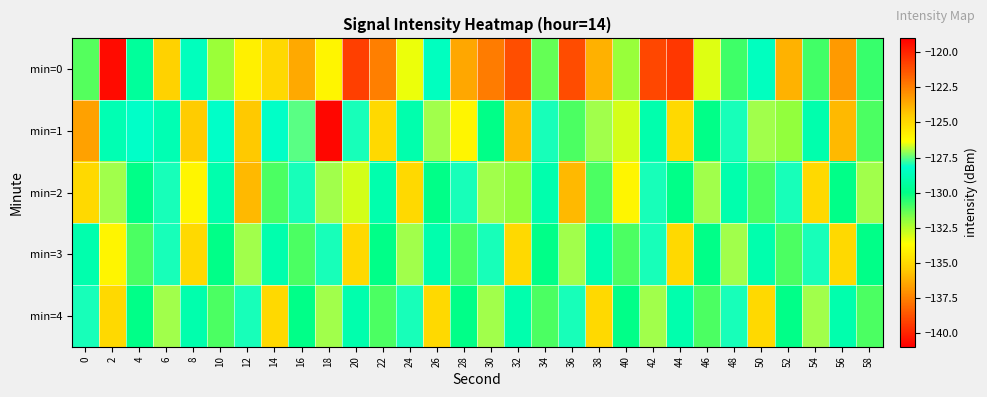

List the series in order of their peak value, highest first.

min=0, min=1, min=2, min=3, min=4